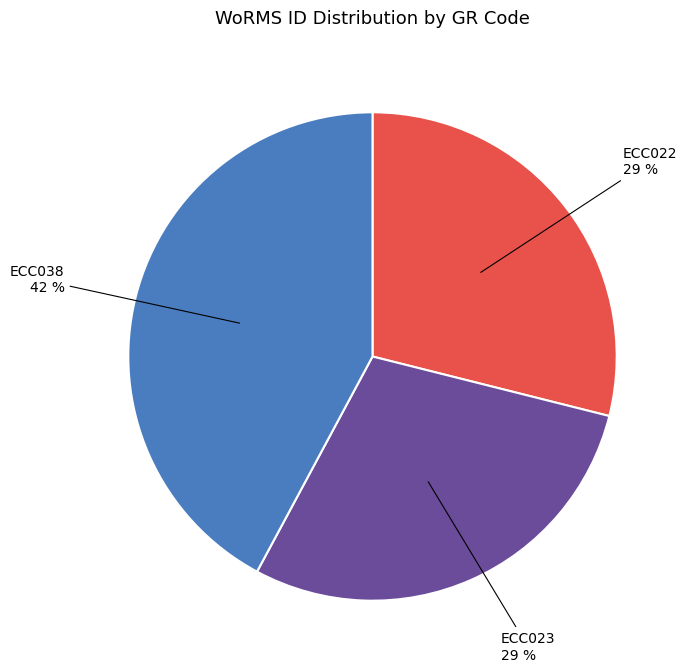

Do ECC038 and ECC023 together represent more than half of the pie?

Yes